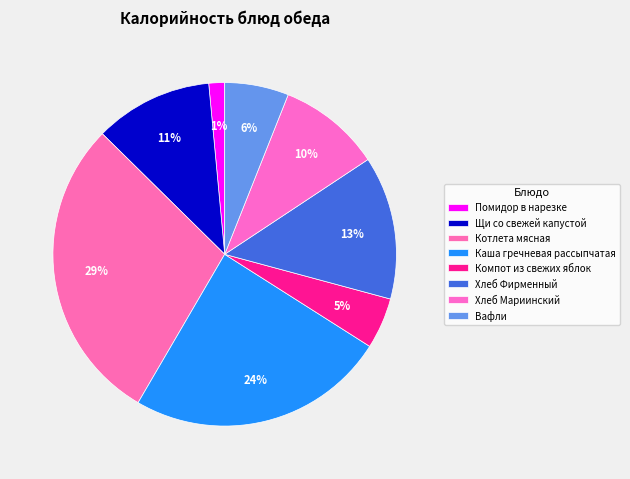

How many segments does this pie chart have?

8